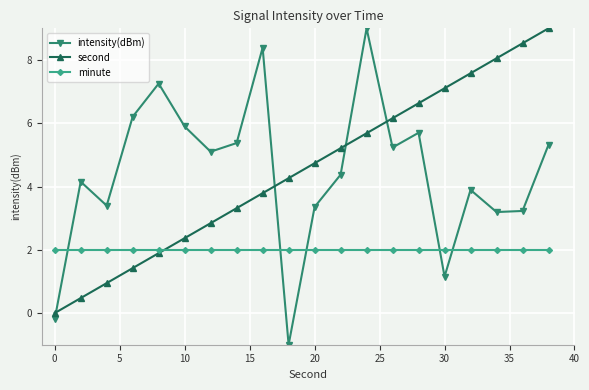

How many distinct data groups are displayed?

3